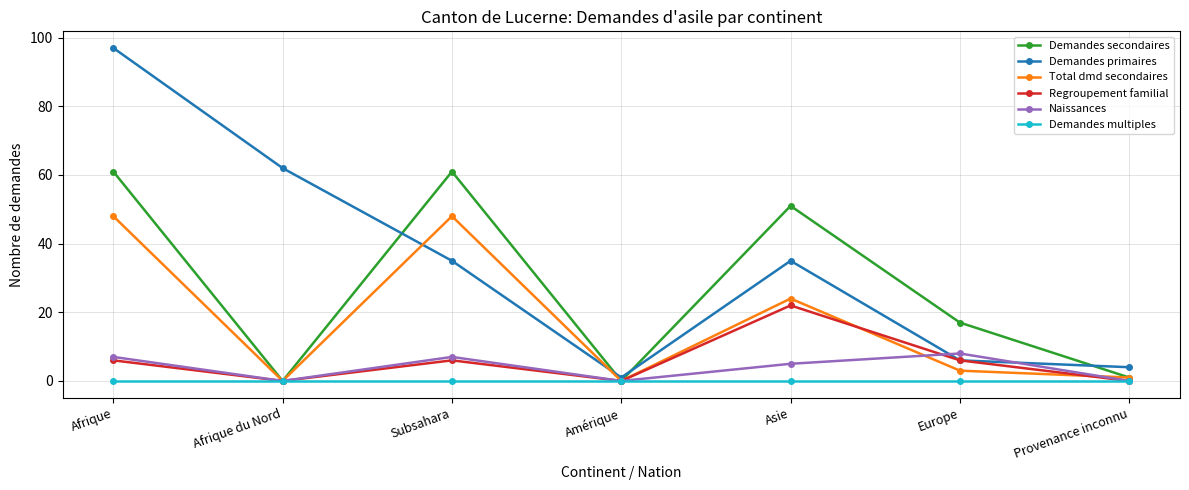

How many values in the Demandes secondaires series are below 17?

3